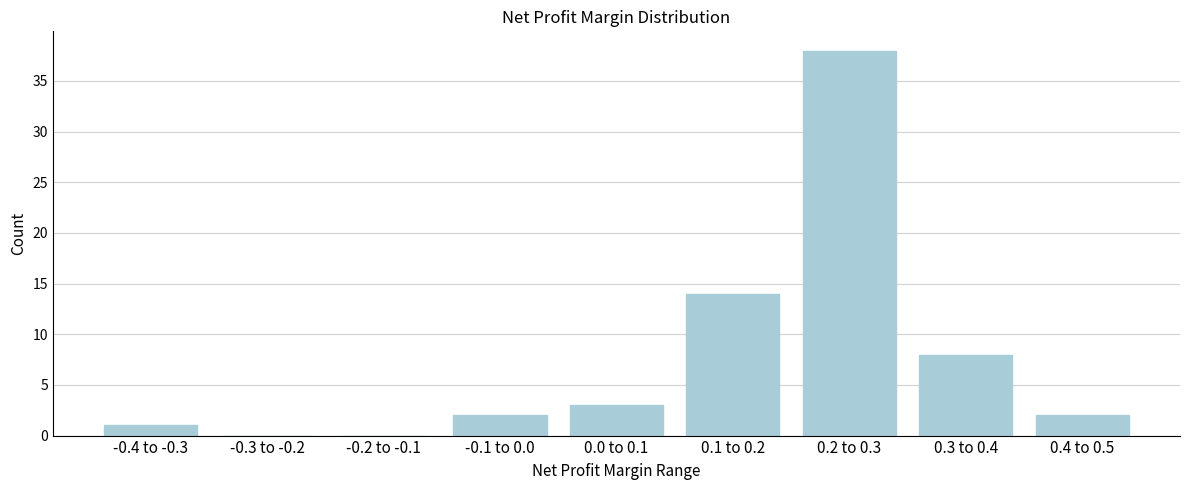

Reading right to left, transcribe all the data shown in this chart.

0.4 to 0.5=2	0.3 to 0.4=8	0.2 to 0.3=38	0.1 to 0.2=14	0.0 to 0.1=3	-0.1 to 0.0=2	-0.2 to -0.1=0	-0.3 to -0.2=0	-0.4 to -0.3=1